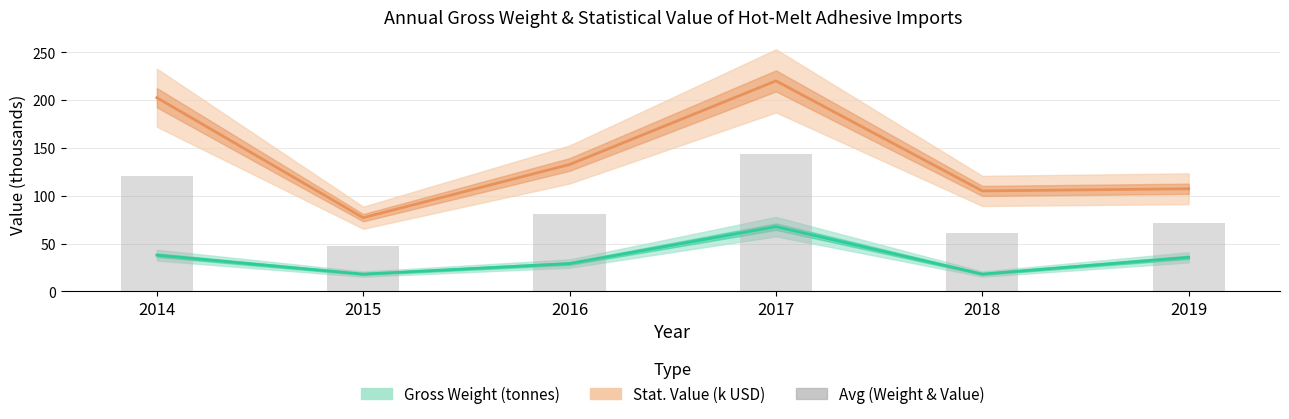

Which label corresponds to the largest value in the chart?

2017